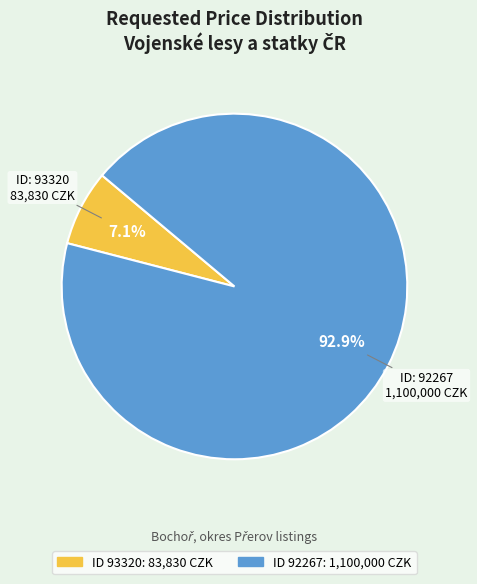

Count the number of slices in the pie.

2